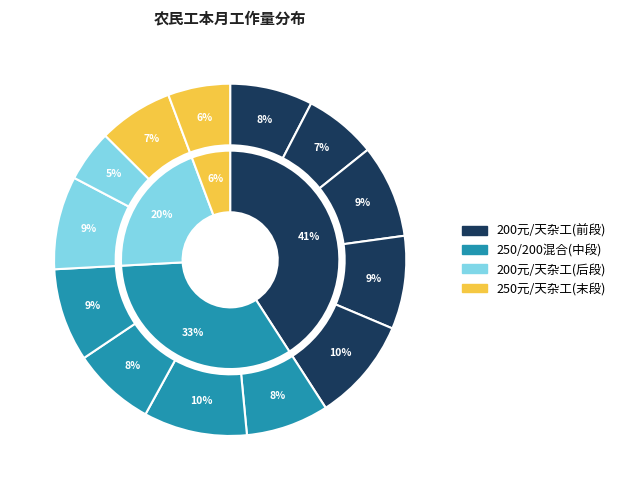

To the nearest percent, what is the difference between the largest and smallest slice percentages?

5%